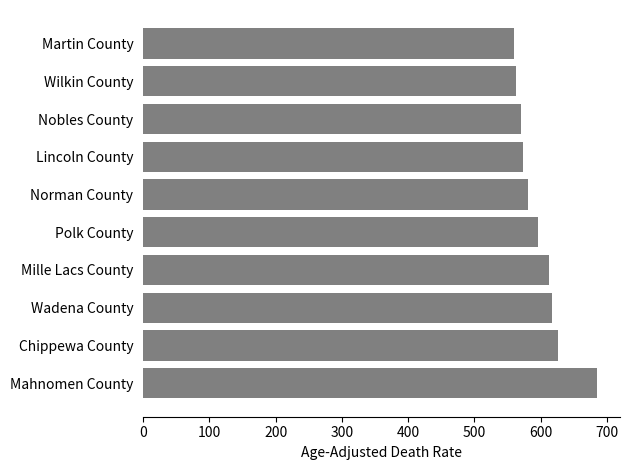

Approximately how many times larger is the value at Nobles County compared to Lincoln County?

1.0